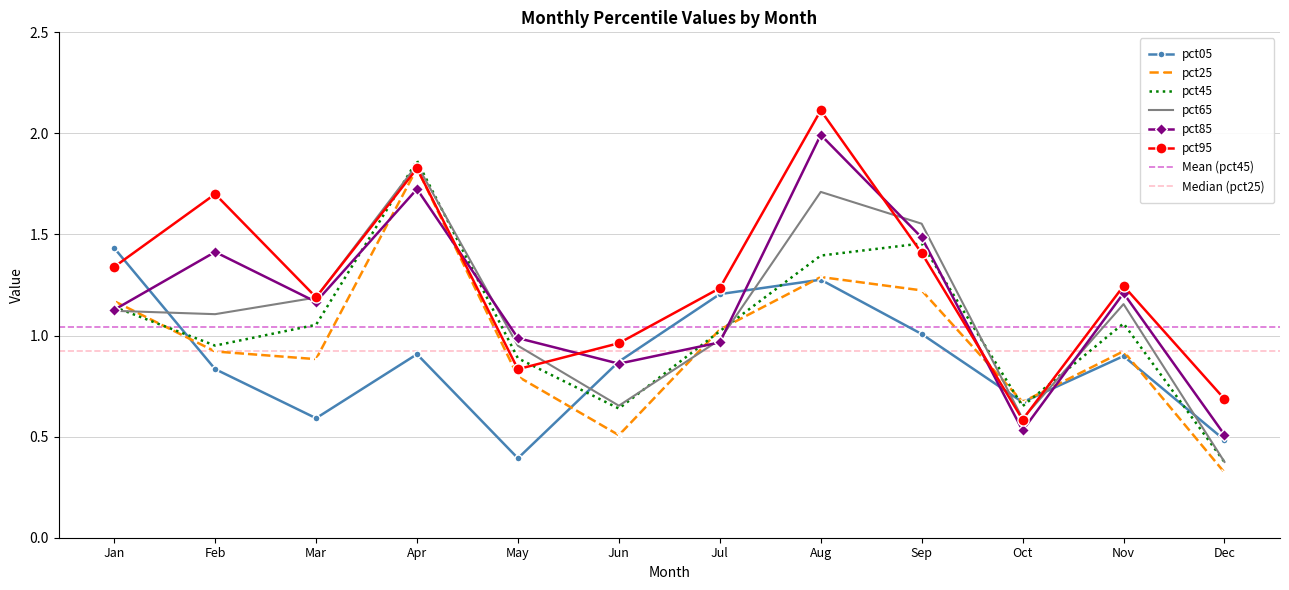

What is the spread (max minus min) of values at Jun?

0.5